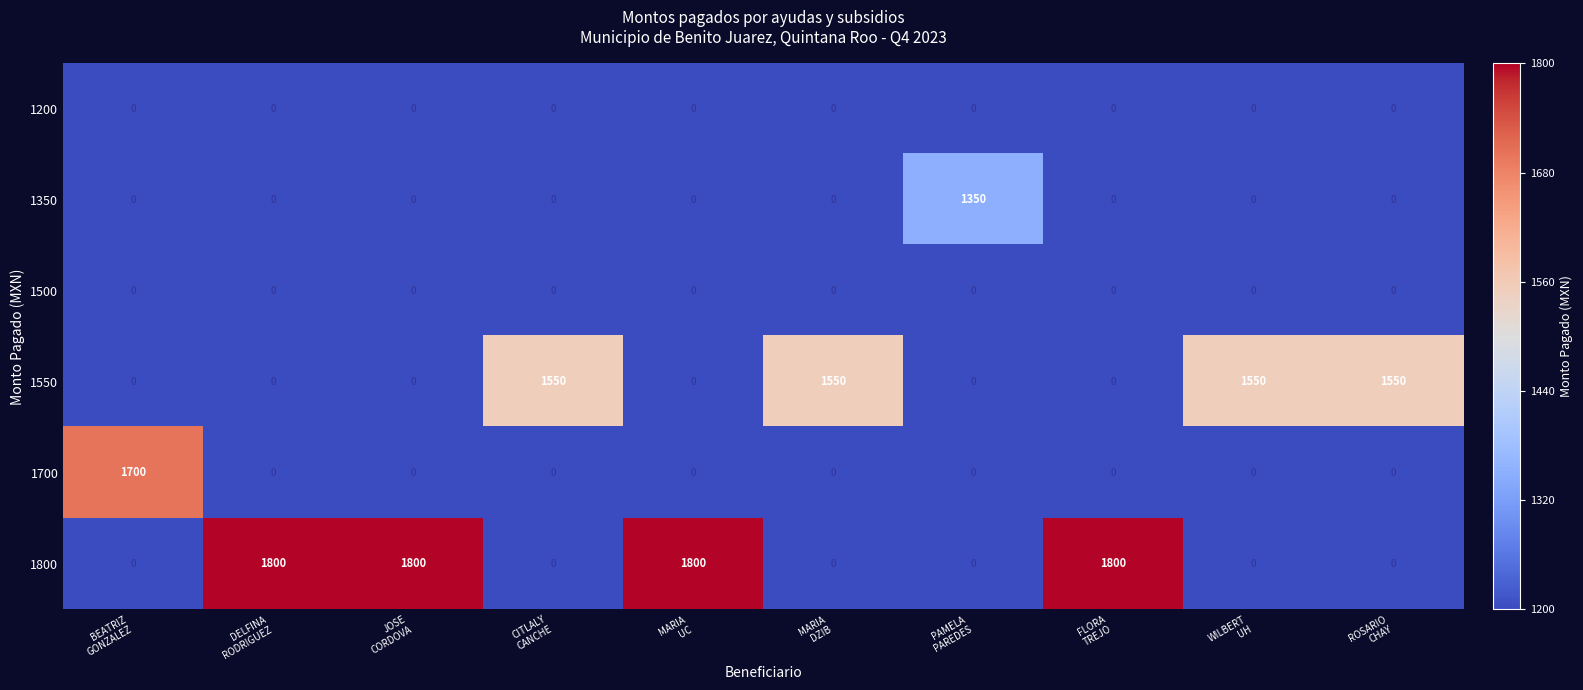

Which series has the widest spread of values?

1800